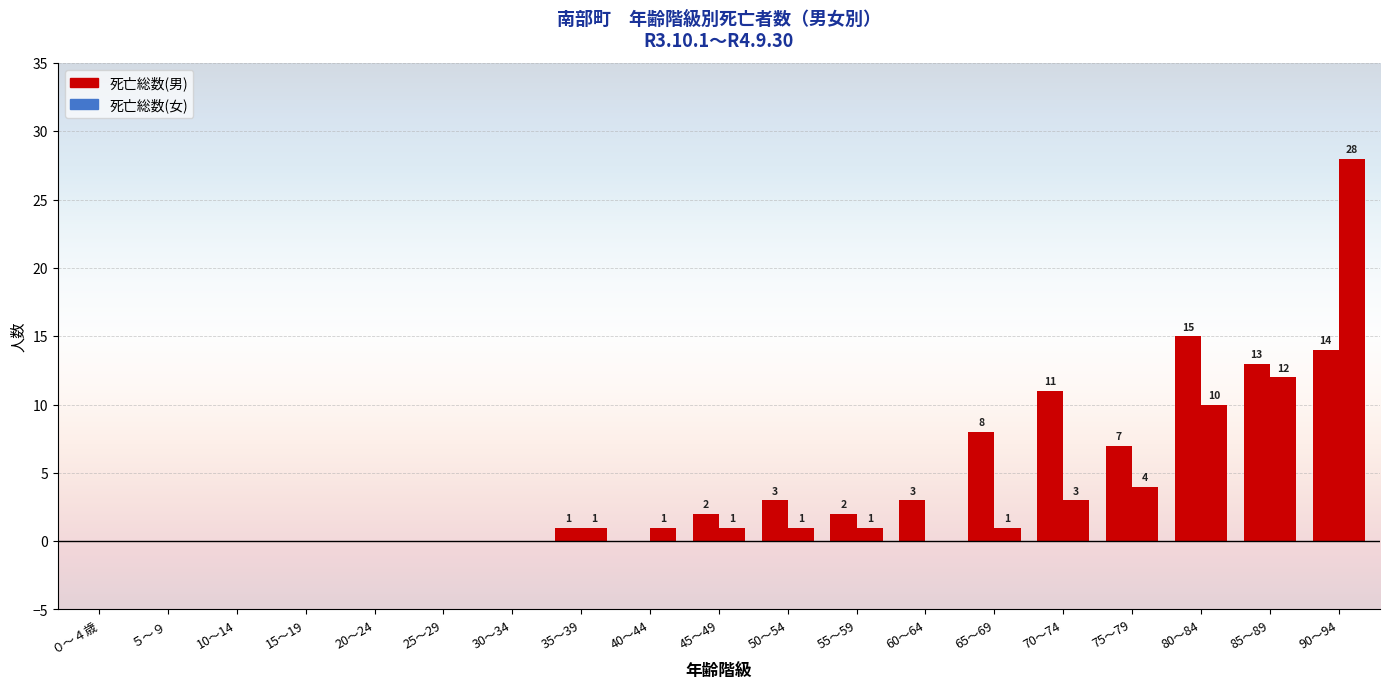

Between 20～24 and 55～59, which series saw the biggest shift?

死亡総数(男)